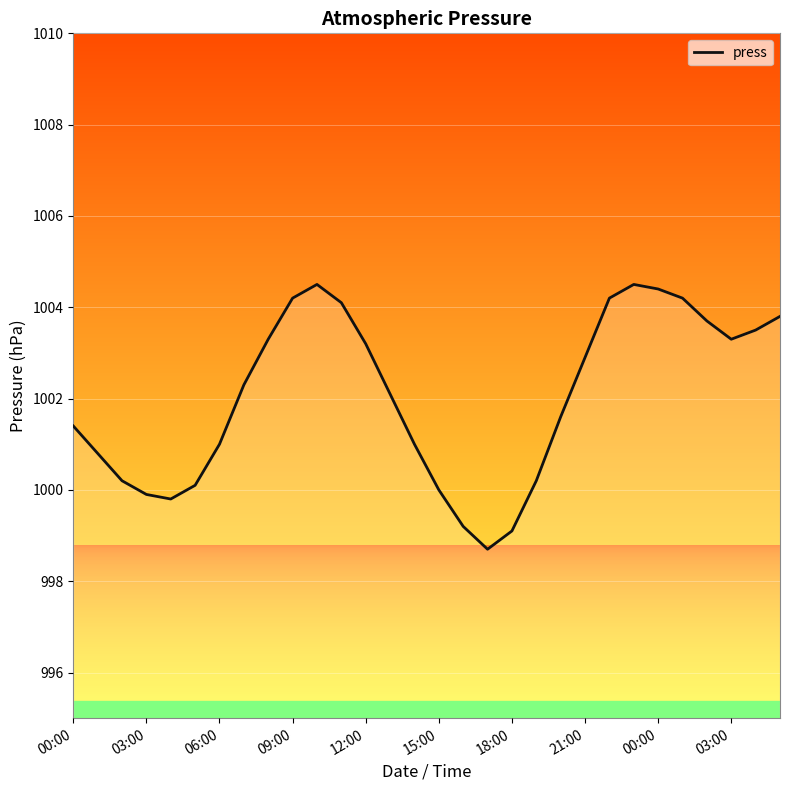

Reading left to right, what are all the values shown in this chart?

1001.4	1000.8	1000.2	999.9	999.8	1000.1	1001.0	1002.3	1003.3	1004.2	1004.5	1004.1	1003.2	1002.1	1001.0	1000.0	999.2	998.7	999.1	1000.2	1001.6	1002.9	1004.2	1004.5	1004.4	1004.2	1003.7	1003.3	1003.5	1003.8